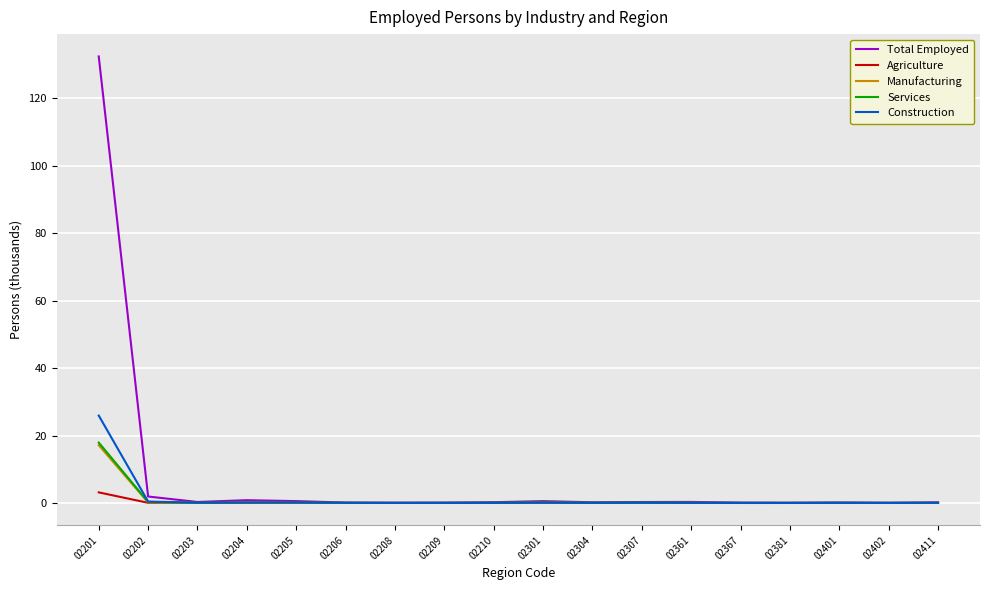

What is the maximum value shown in the chart?

132.4